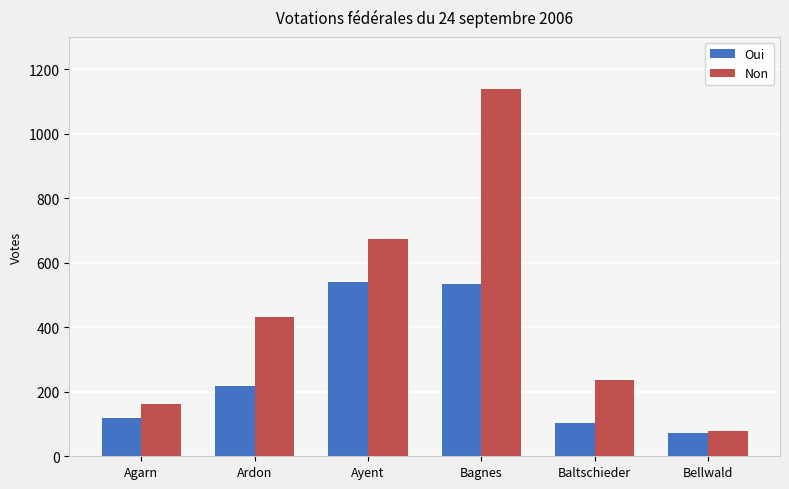

What is the lowest value of the Non series?

79